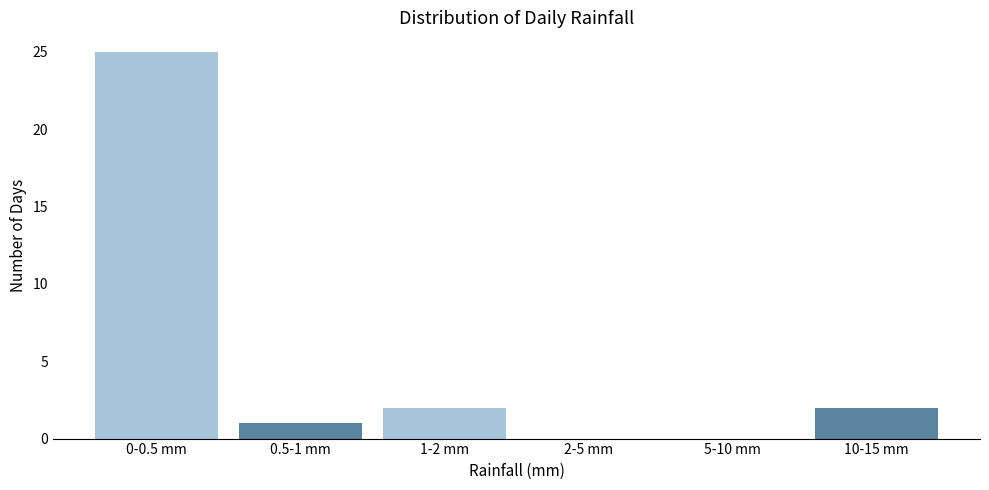

Reading left to right, list all the values displayed in this chart.

0-0.5 mm=25	0.5-1 mm=1	1-2 mm=2	2-5 mm=0	5-10 mm=0	10-15 mm=2